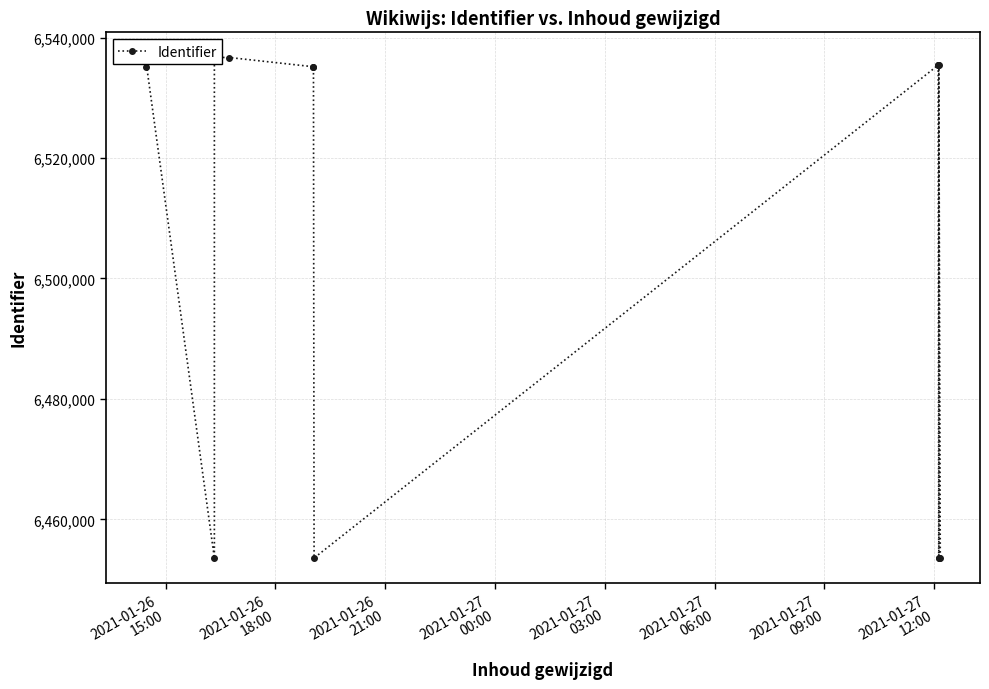

What is the average value?

6506370